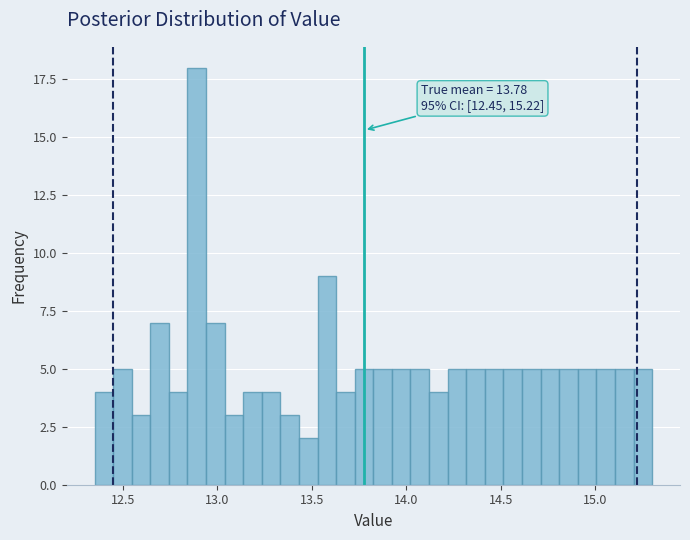

Read against the x-axis, roughly where is the centre of the tallest bar?

12.90